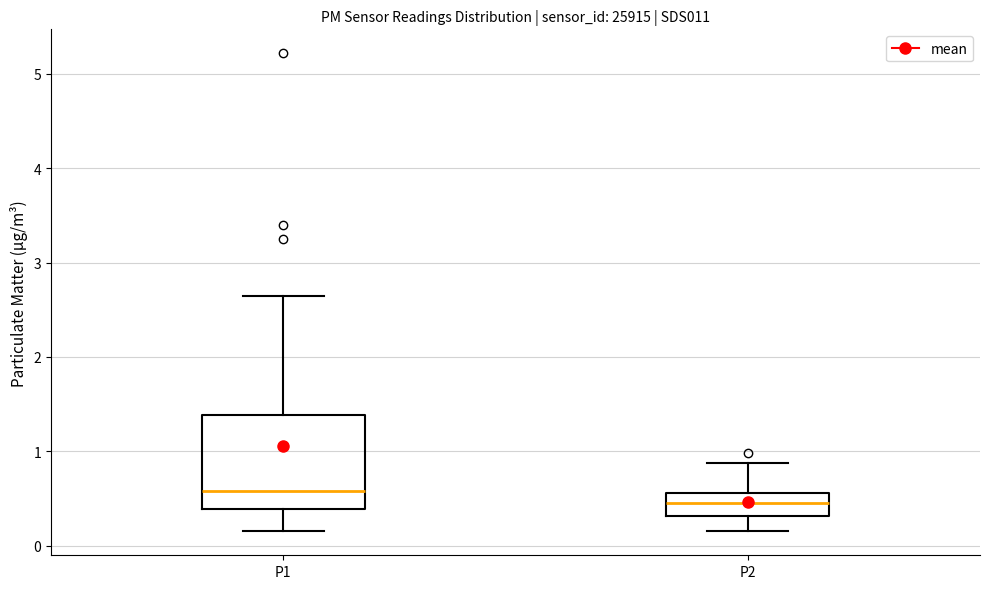

Where is the upper edge of the box for P1 on the y-axis? The values are not printed on the chart, so give them approximately, as read against the axis.

1.4